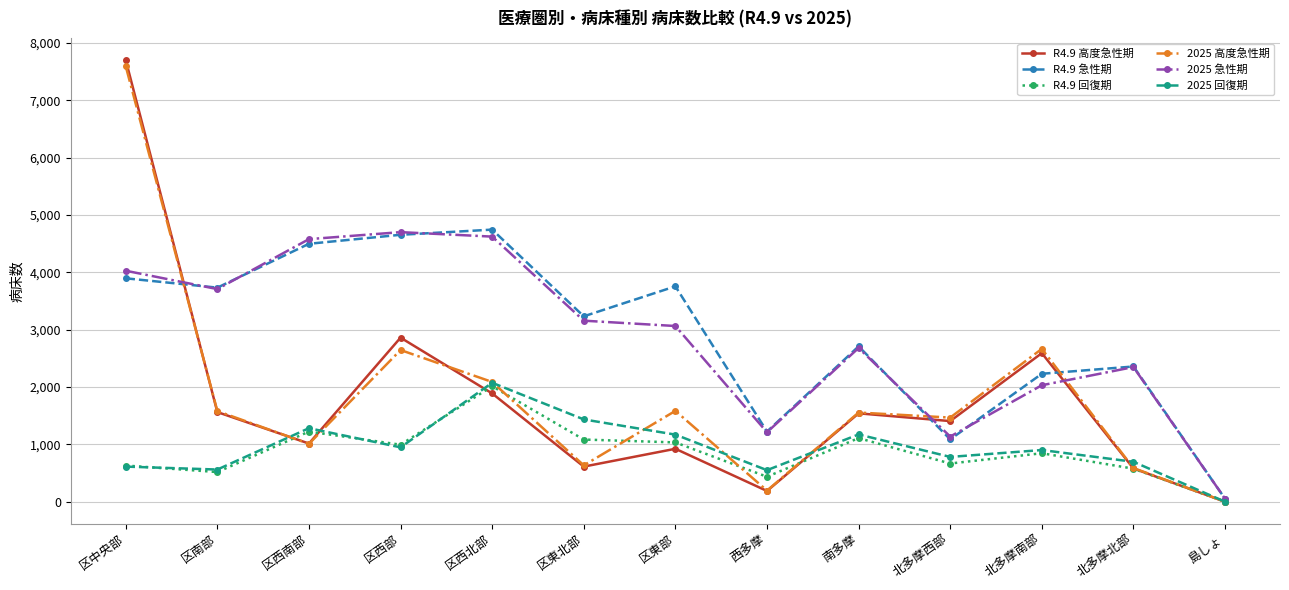

Which series has the largest range (max minus min)?

R4.9 高度急性期